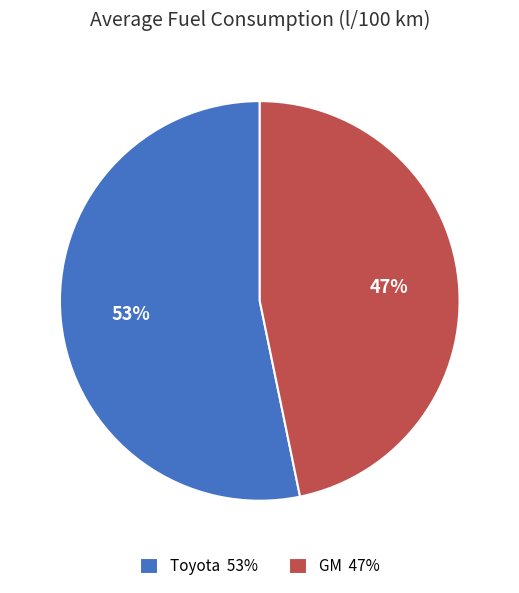

Do Toyota 53% and GM 47% together represent more than half of the pie?

Yes